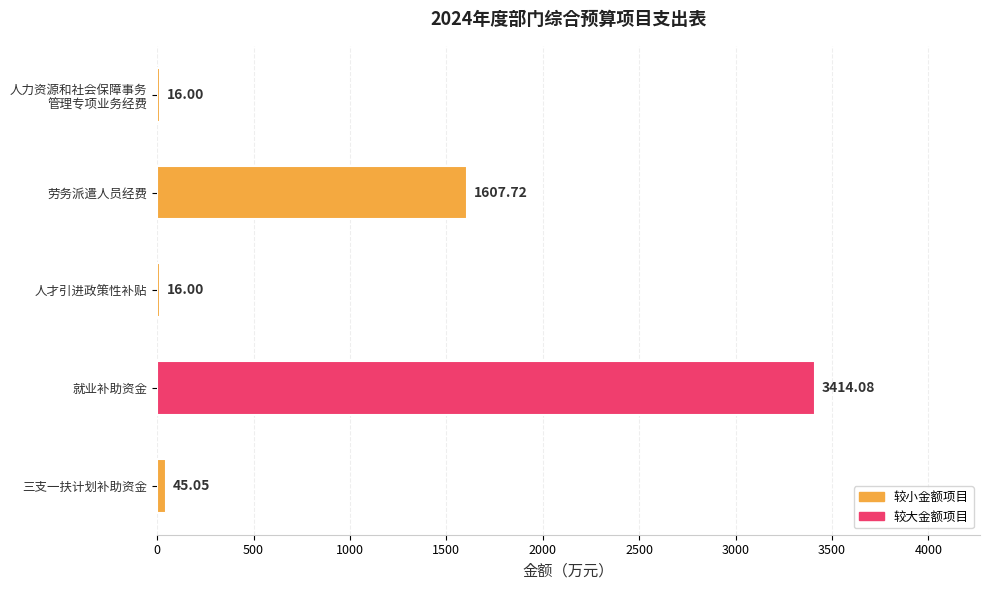

What is the label of the 1st bar from the bottom?

三支一扶计划补助资金